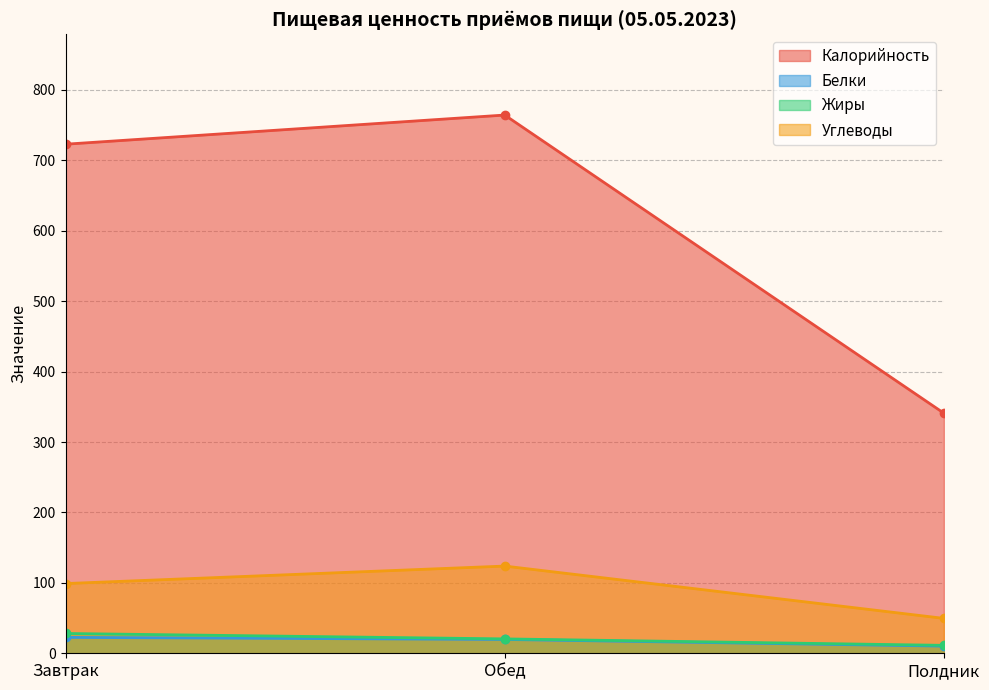

At which label does Калорийность reach its minimum?

Полдник